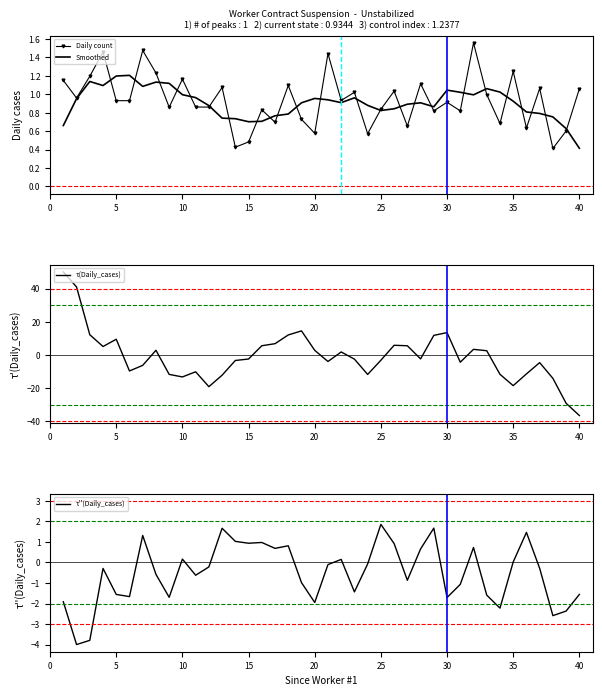

What is the difference between the maximum and minimum values in the τ''(Daily_cases) series?

5.9